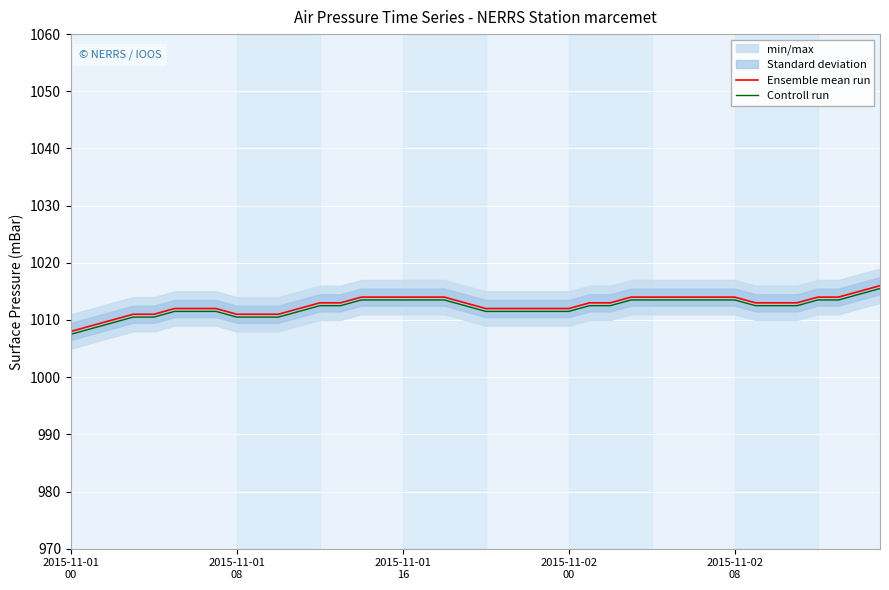

The Ensemble mean run series shows 1014.0 at 37. True or false?

True